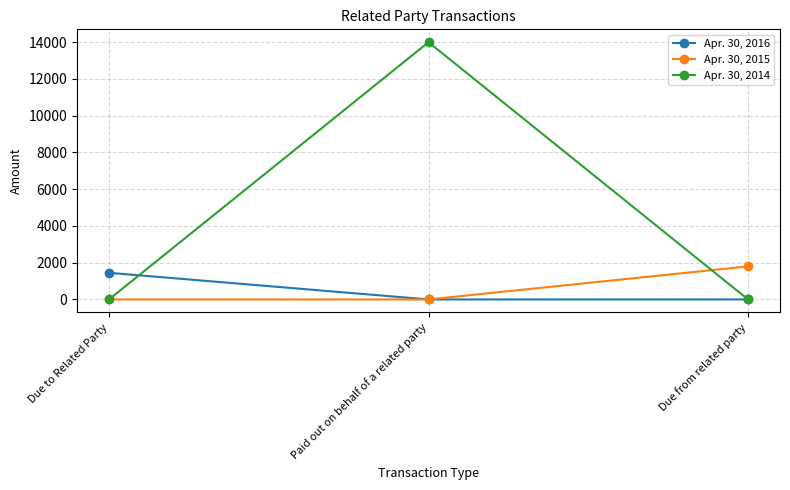

Is it true that Apr. 30, 2014 equals 4815 at Paid out on behalf of a related party?

False